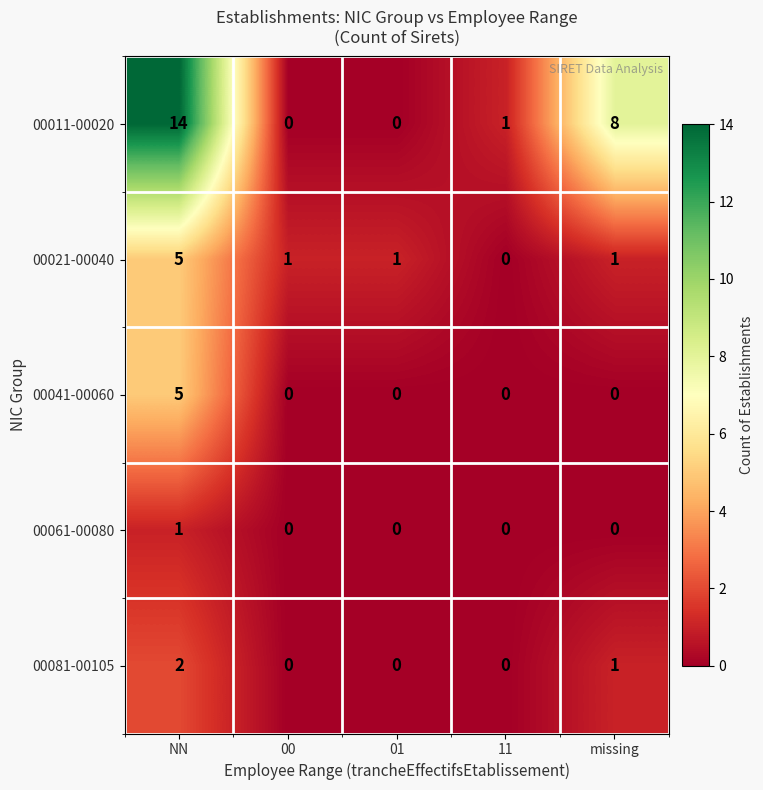

The value of 00081-00105 at 11 is 0. True or false?

True